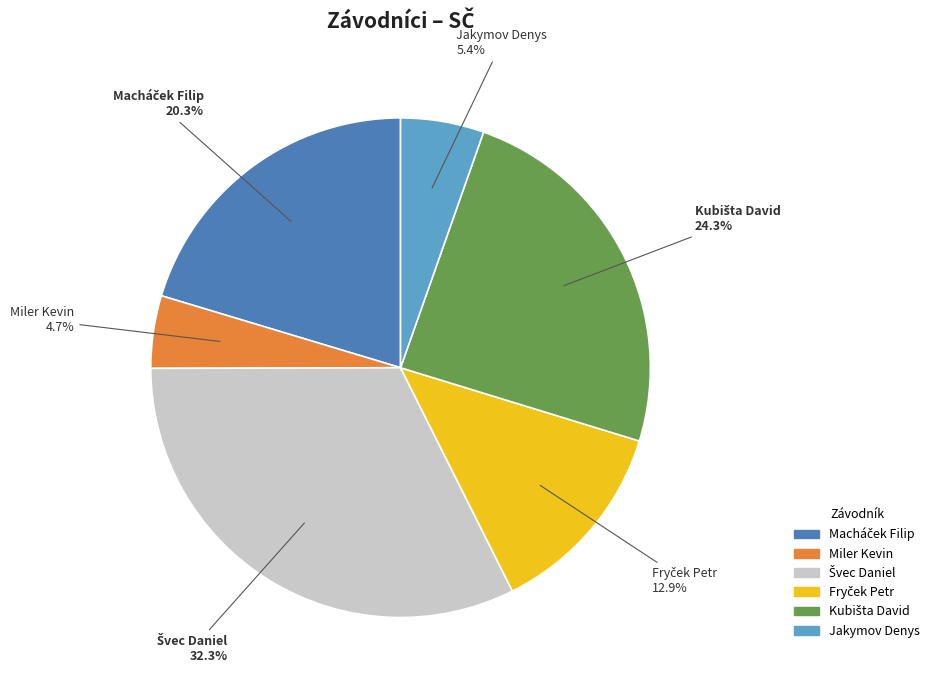

Count the number of slices in the pie.

6